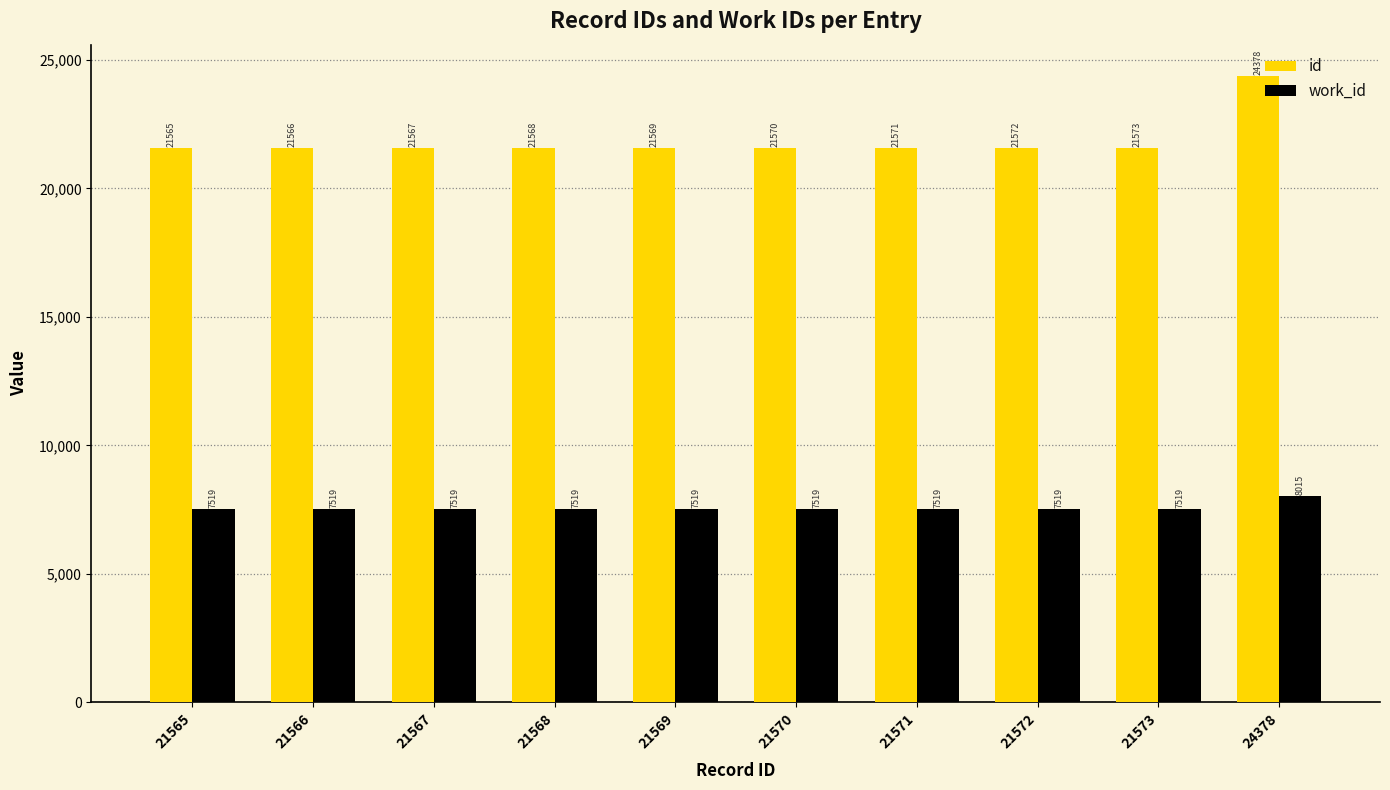

List the series in order of their peak value, highest first.

id, work_id